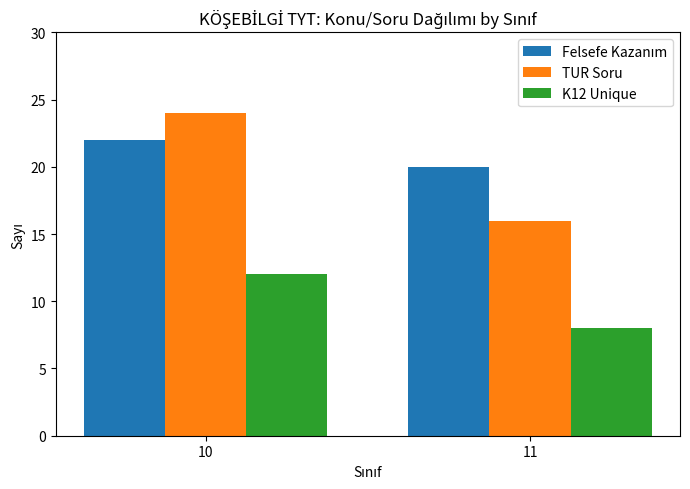

Is it true that K12 Unique equals 5 at 11?

False